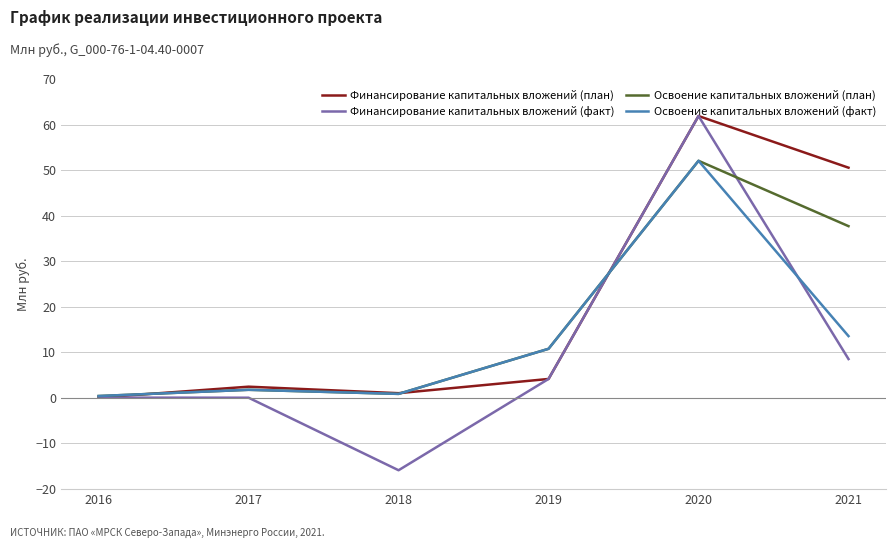

What are all the series names shown in the legend?

Финансирование капитальных вложений (план), Финансирование капитальных вложений (факт), Освоение капитальных вложений (план), Освоение капитальных вложений (факт)